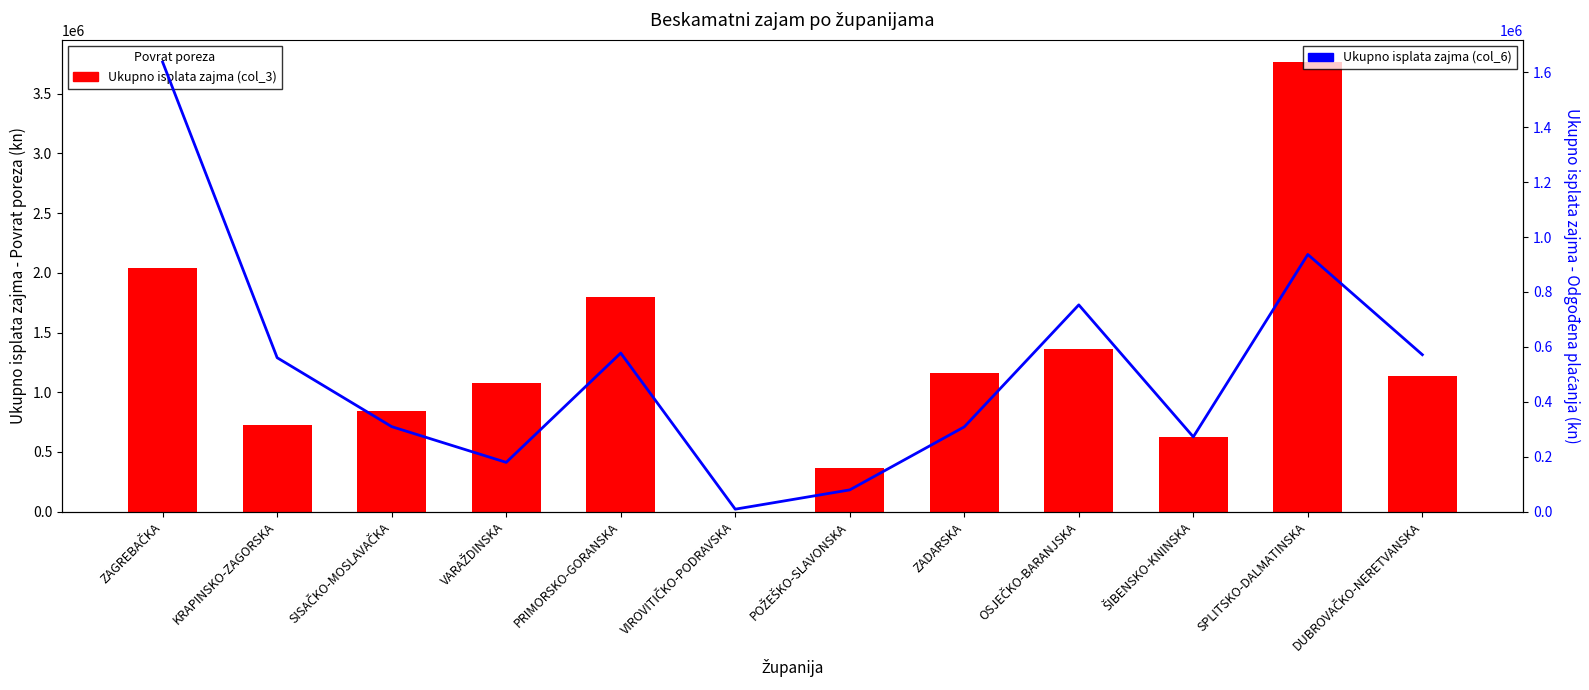

How many values in the Ukupno isplata zajma (col_6) series exceed 560474?

6